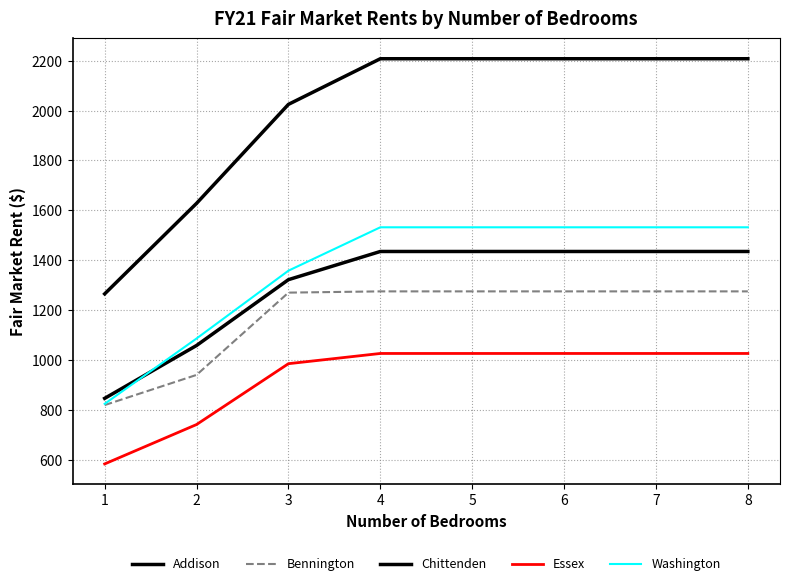

At which label is Washington closest to 1178?

2